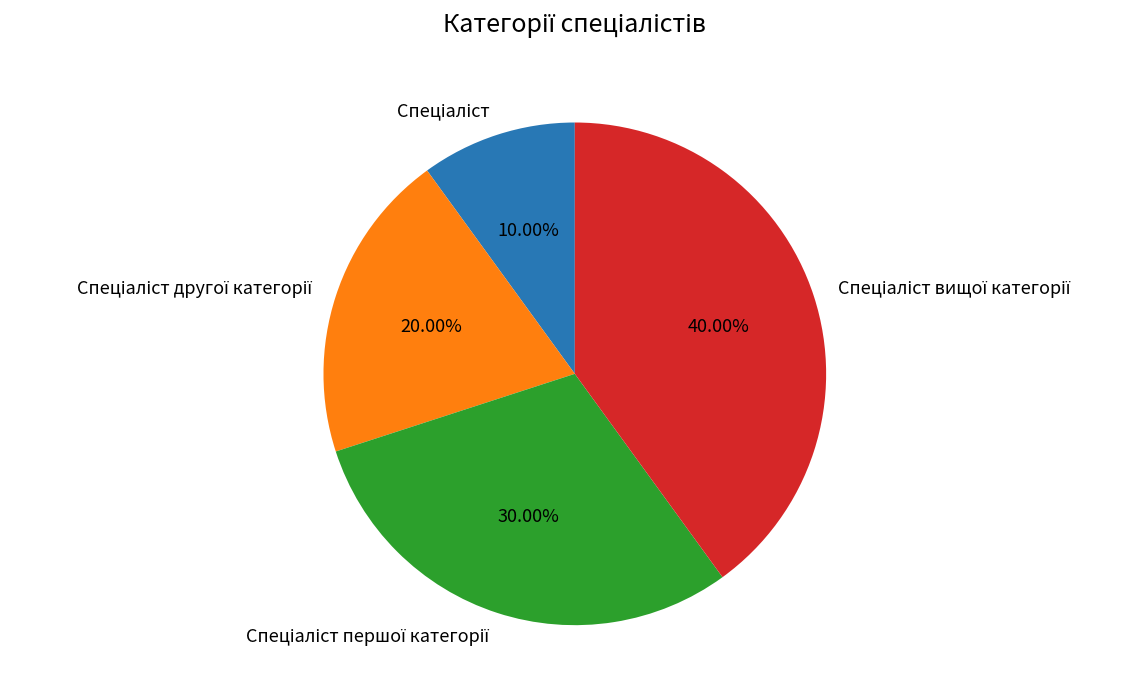

Is there a majority slice in this chart?

No